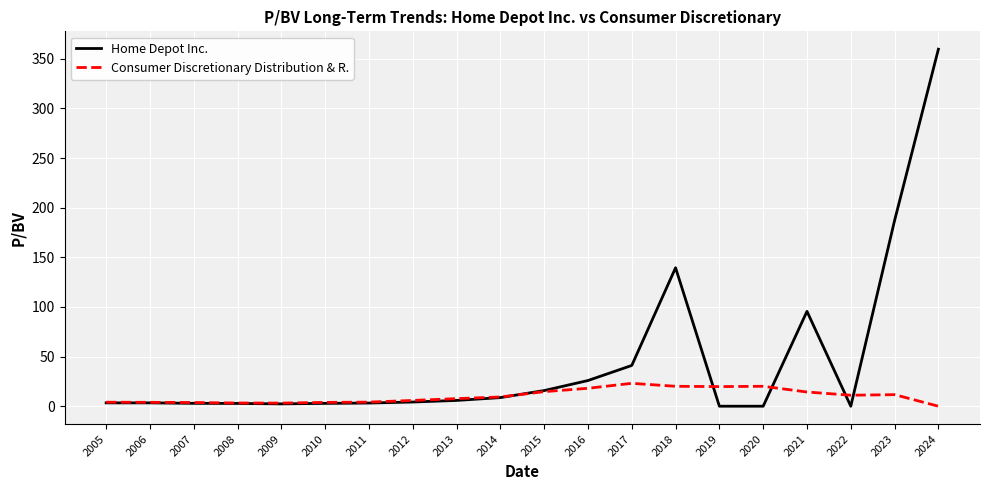

True or false: Home Depot Inc. has a value of 2.4 at 2009.

True